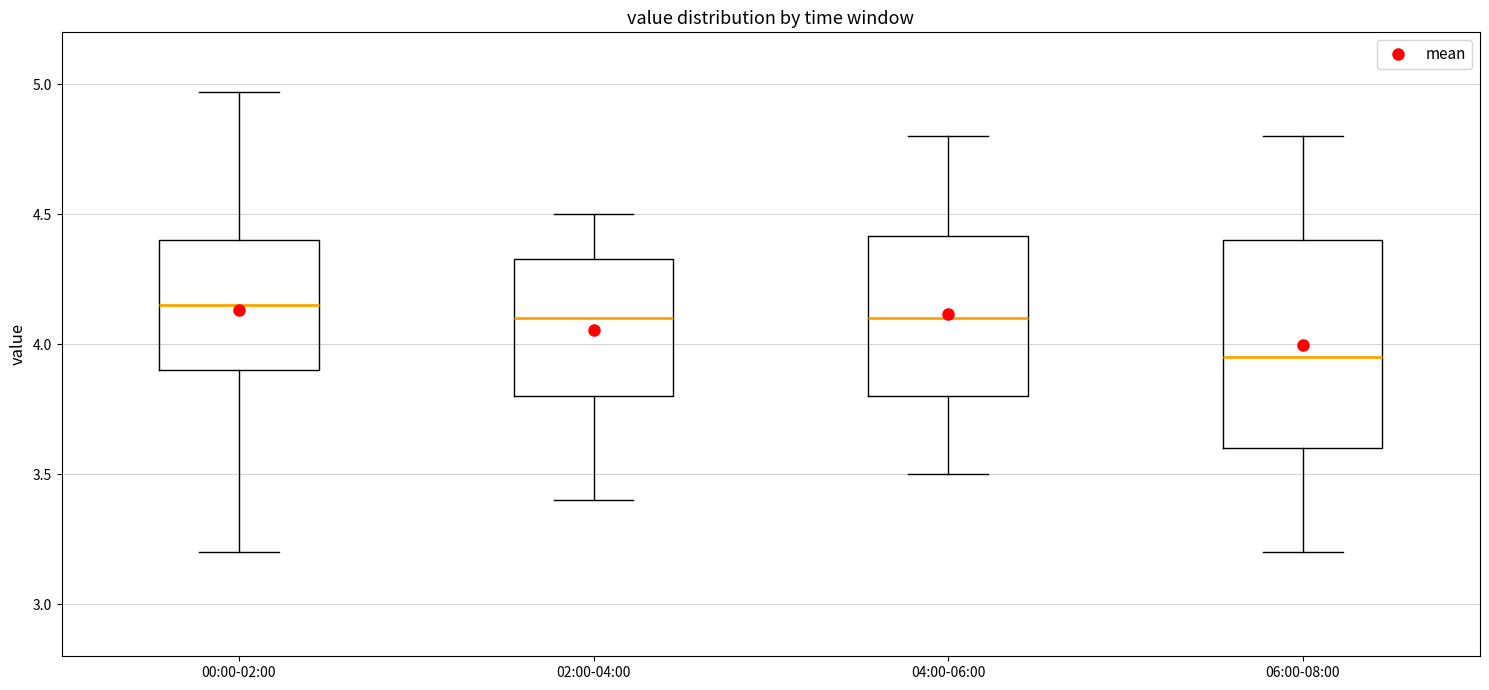

Which box is the tallest, from its lower edge to its upper edge?

06:00-08:00